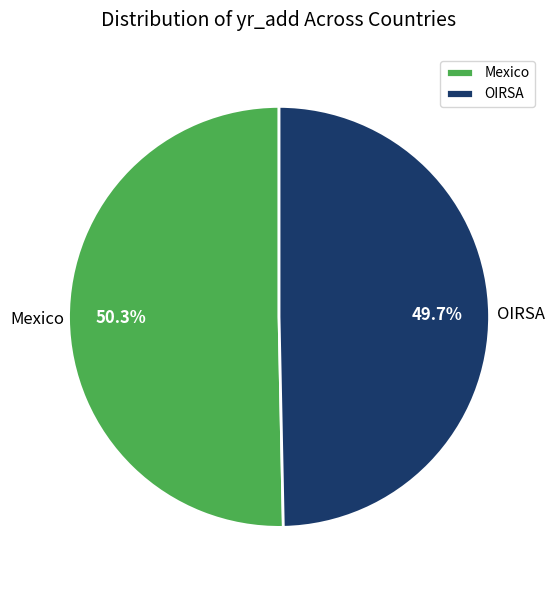

What is the smallest slice in the pie chart?

OIRSA